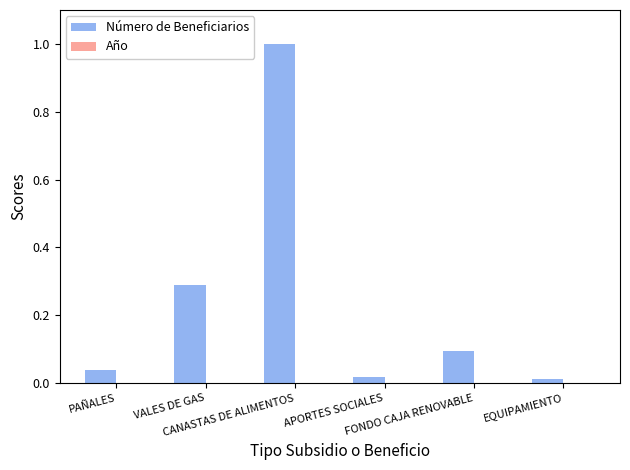

What is the greatest value displayed?

1.0